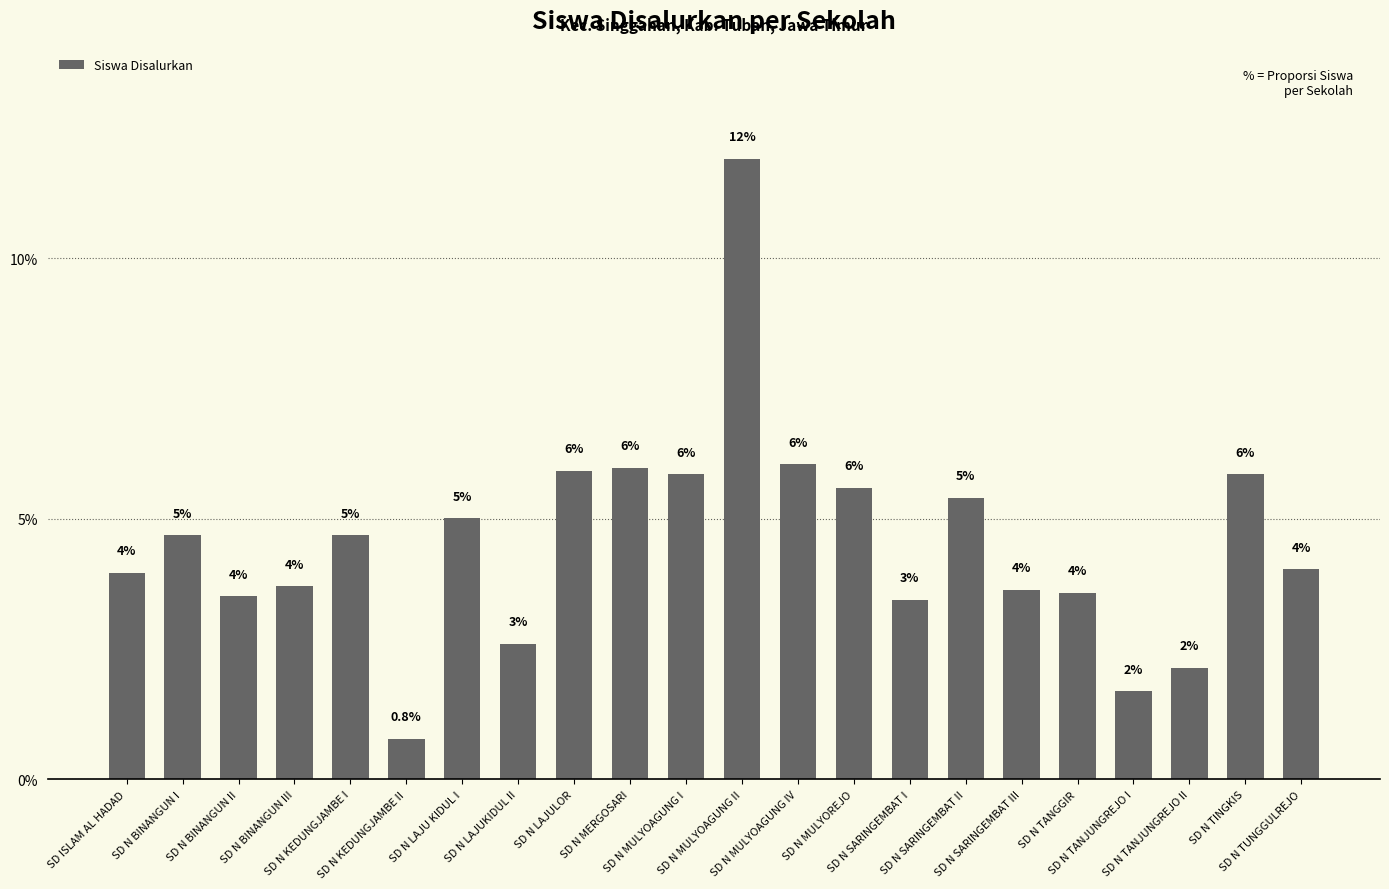

What is the label of the 15th bar from the right?

SD N LAJUKIDUL II